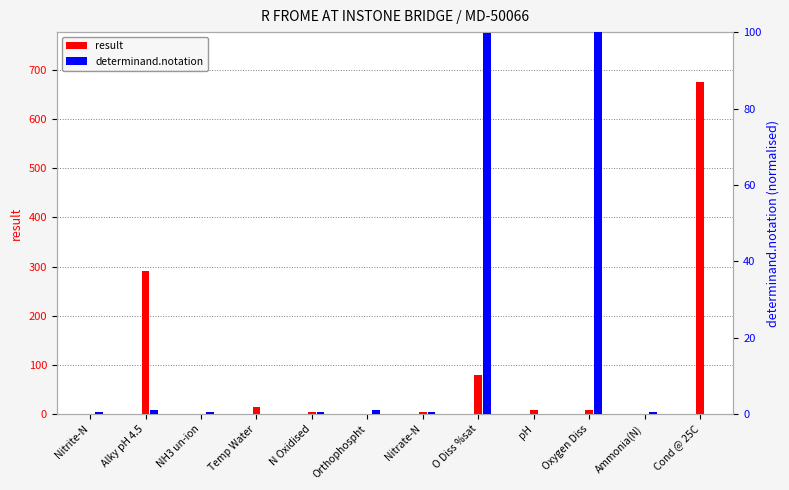

What is the sum of all result values?

1083.6